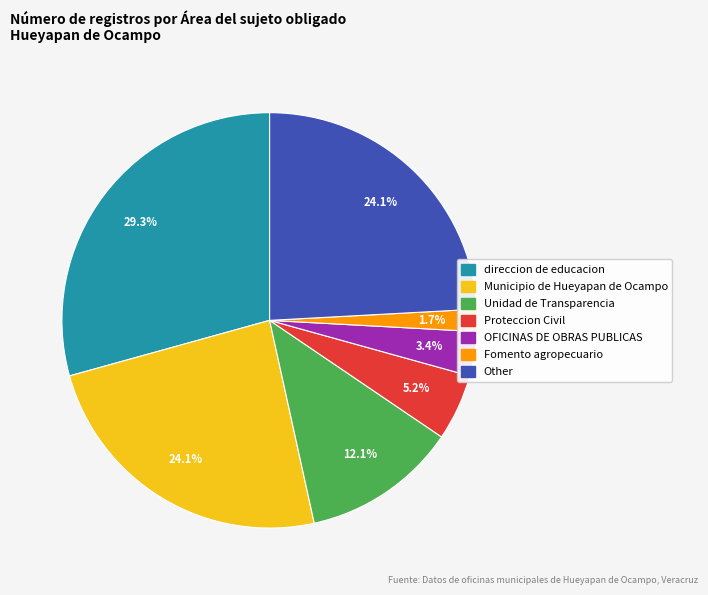

To the nearest percent, what is the average slice percentage?

14%